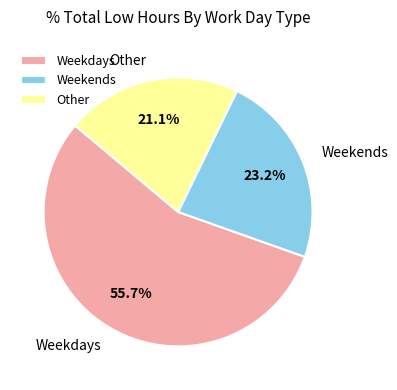

How many slices are in this pie chart?

3